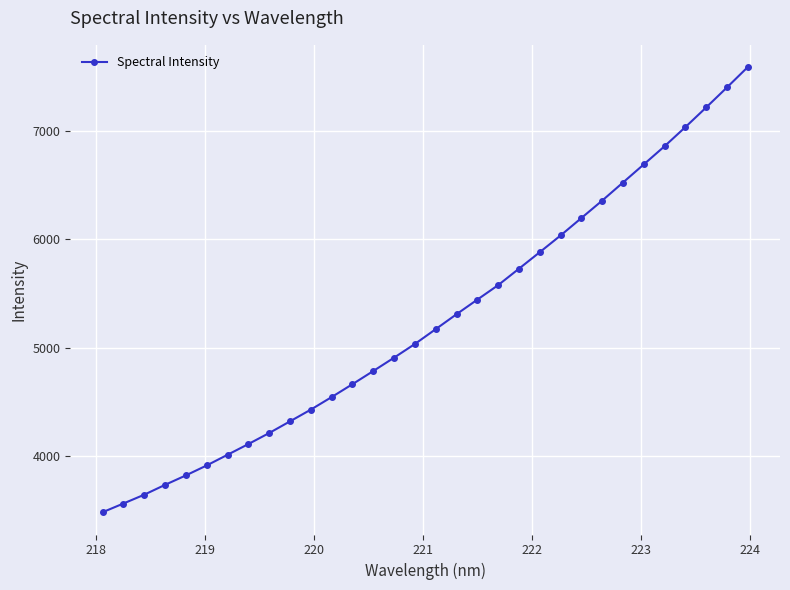

True or false: the data has more than 2 interior local peaks.

False